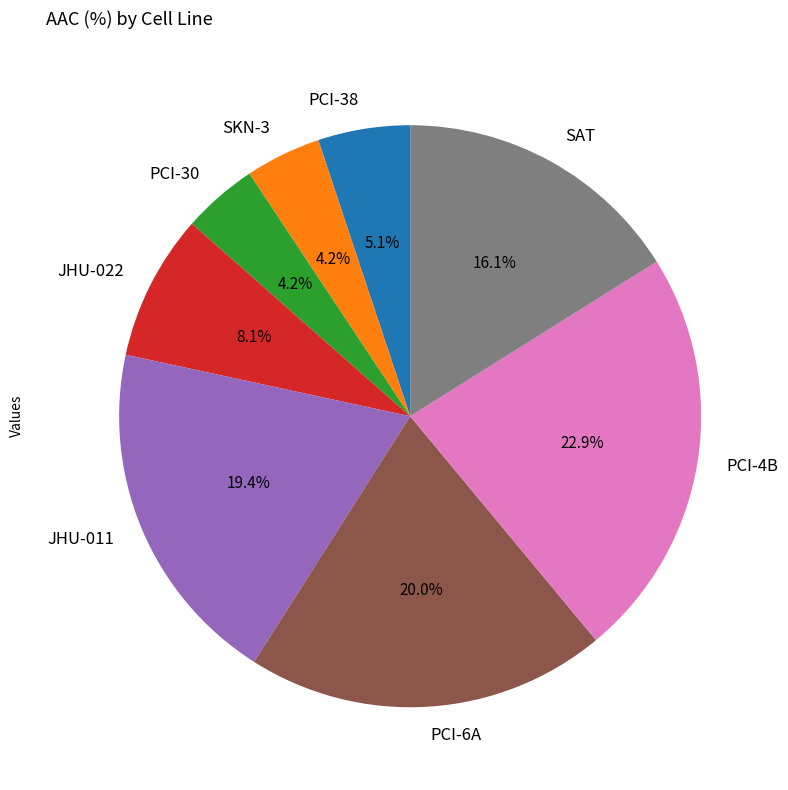

What is the largest slice in the pie chart?

PCI-4B